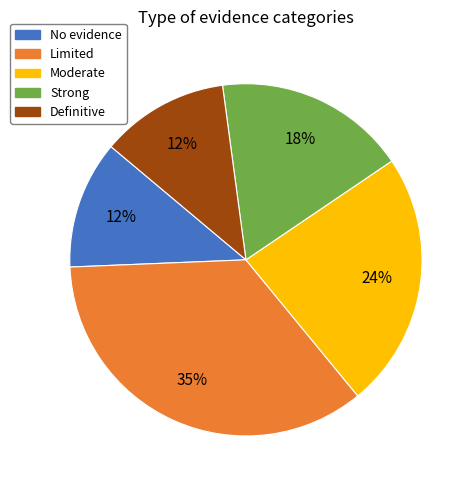

What percentage is the Definitive slice, to the nearest percent?

12%